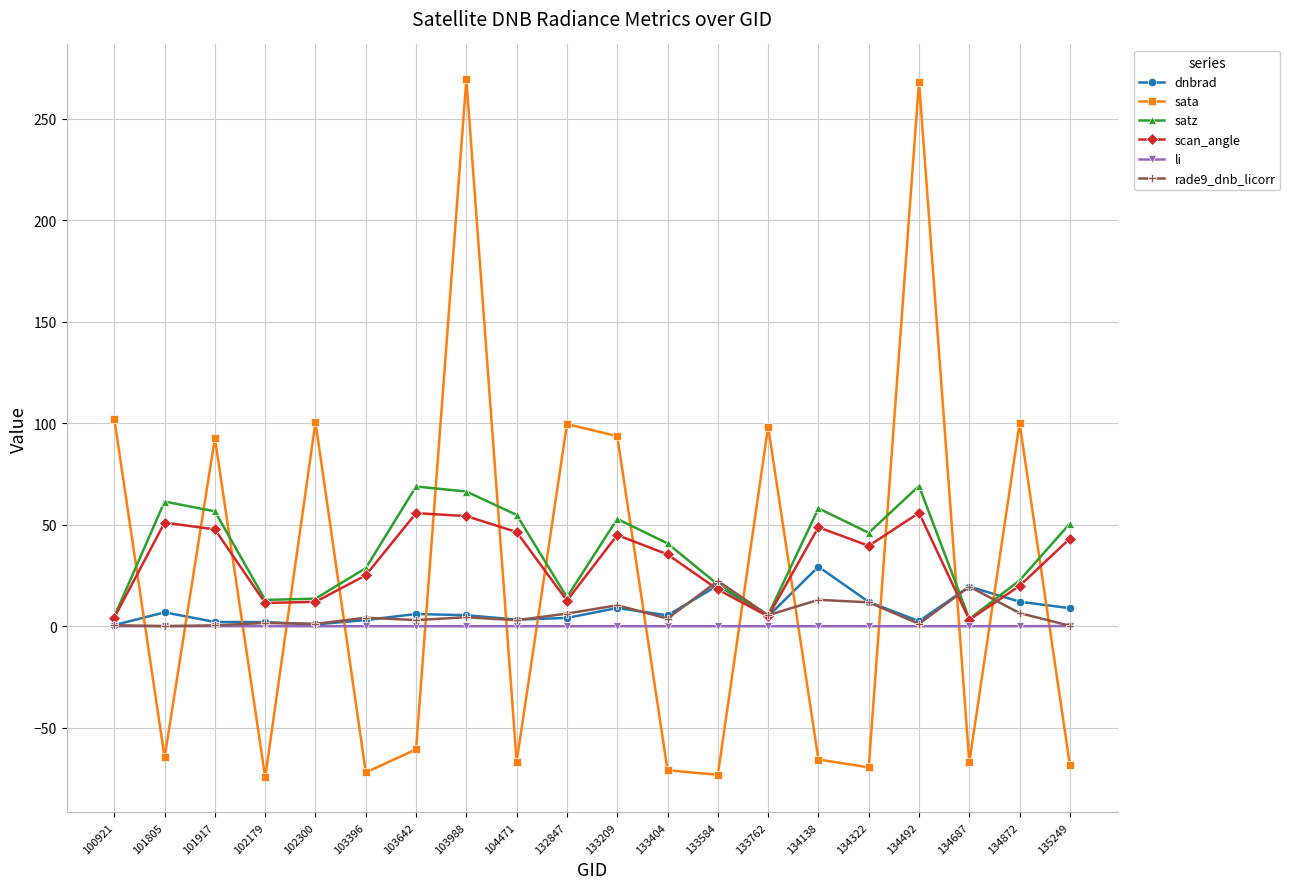

How many lines are shown in the chart?

6